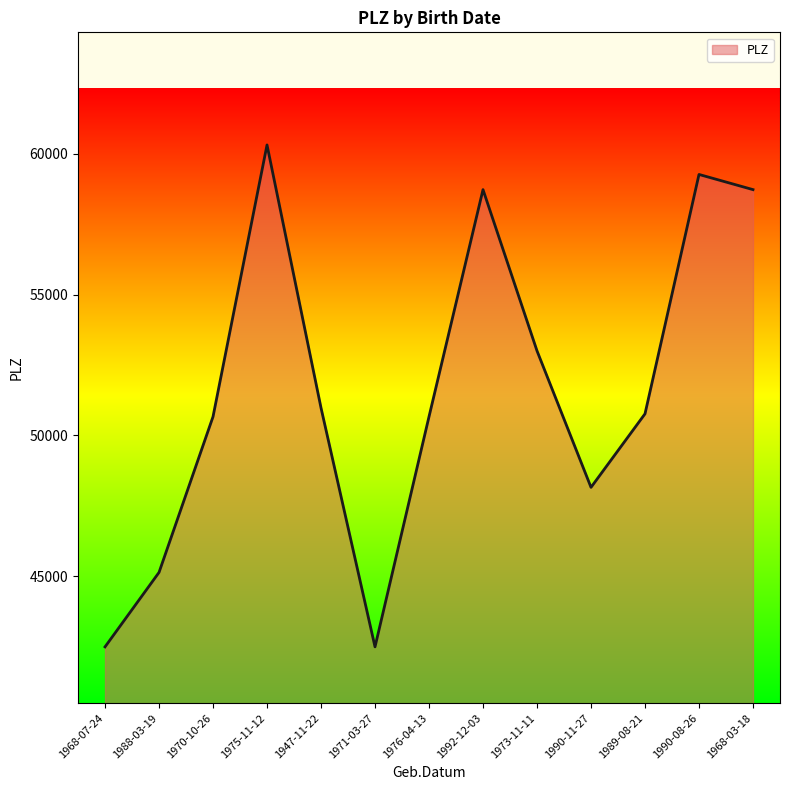

What is the minimum value shown in the chart?

42489